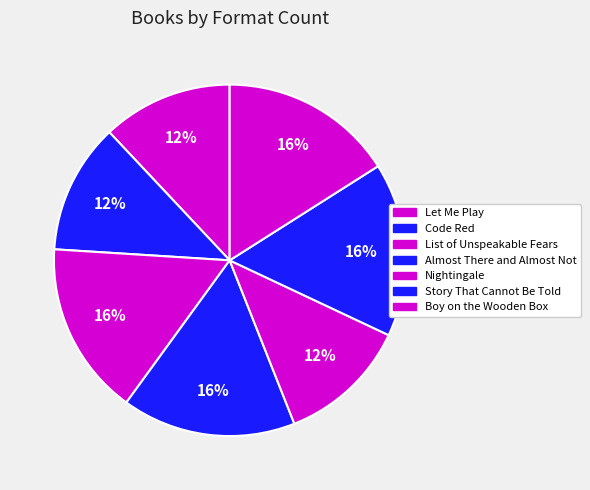

Is there a majority slice in this chart?

No